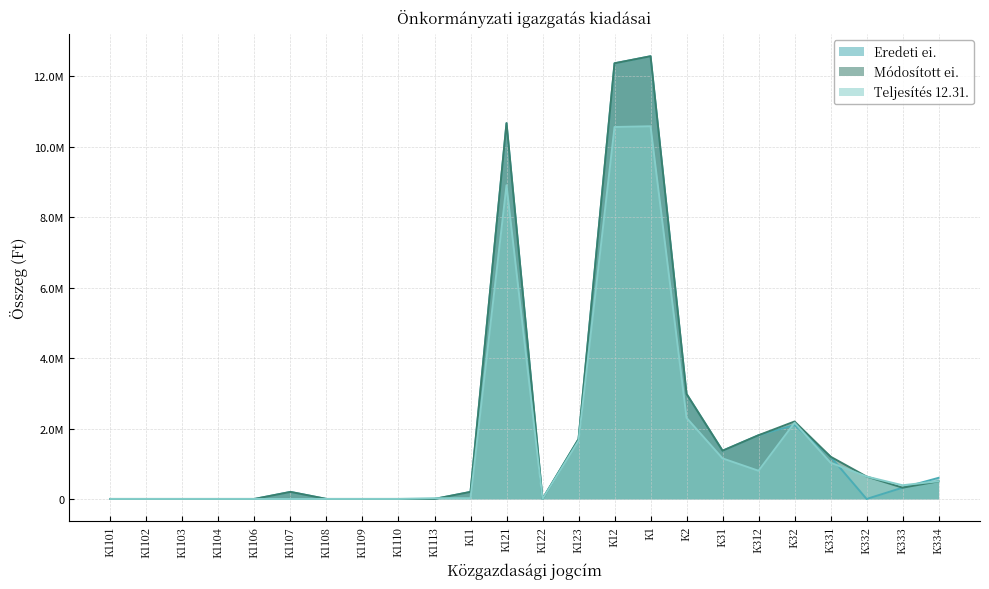

What is the label of the 19th point from the left?

K312